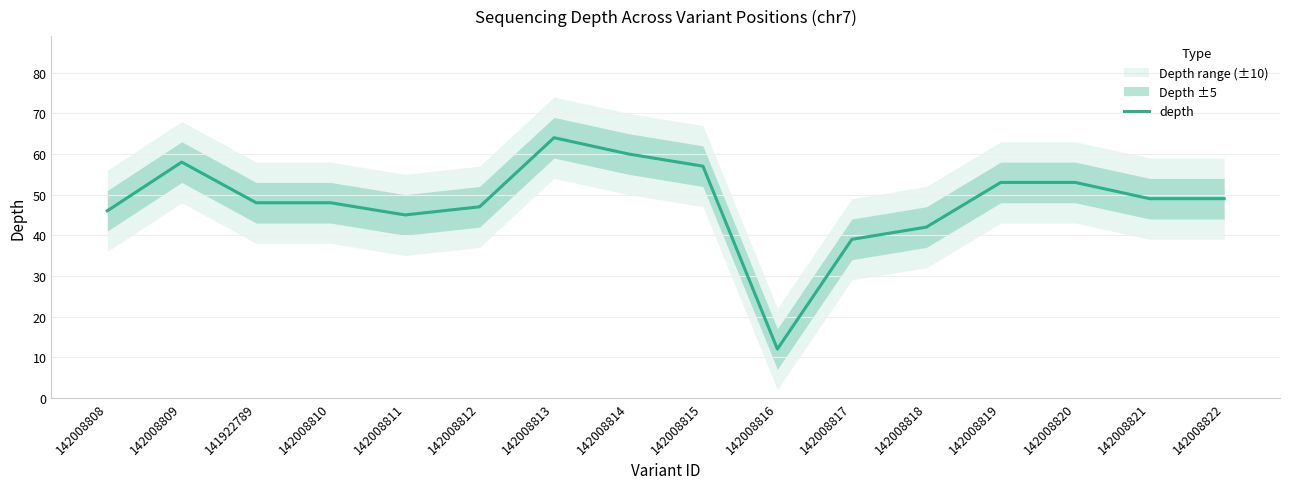

How many data points does each series have?

16